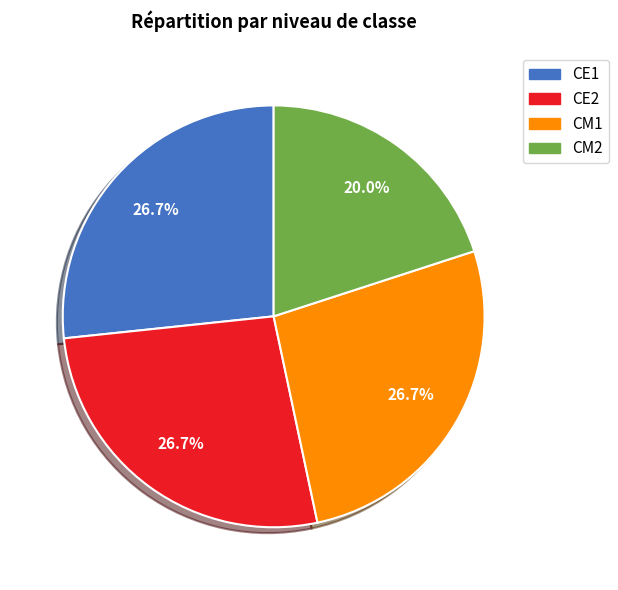

What is the smallest slice in the pie chart?

CM2